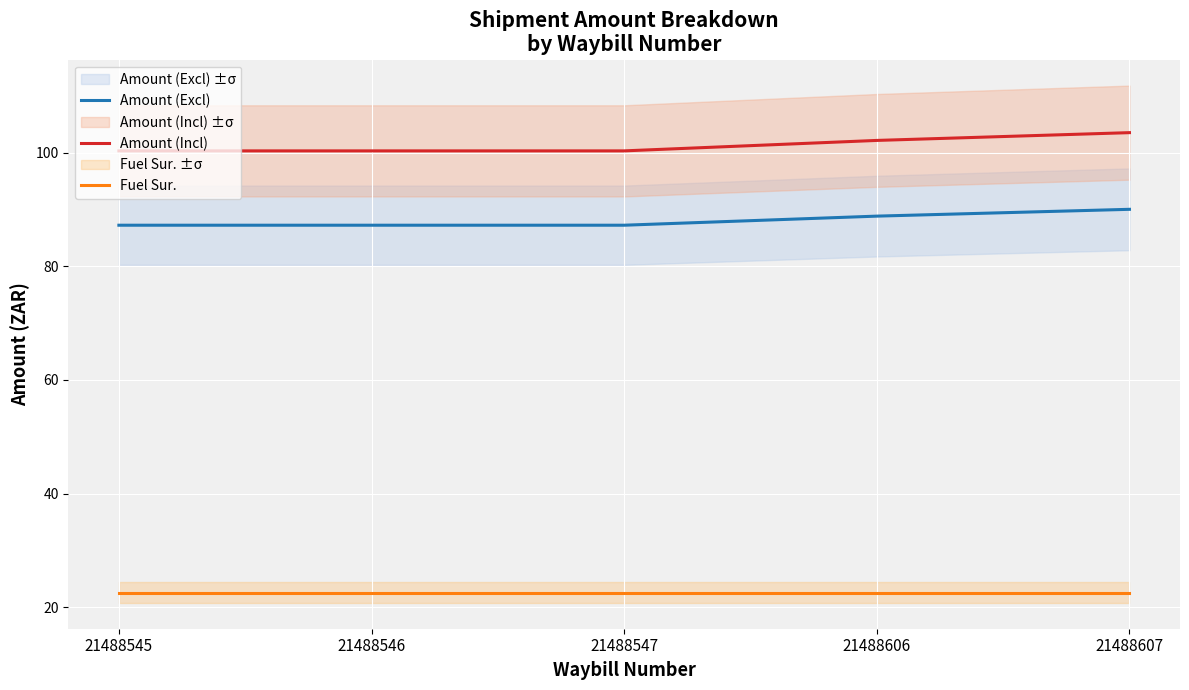

Reading right to left, list all the values displayed in this chart.

Amount (Excl): 90.0	88.8	87.2	87.2	87.2
Amount (Incl): 103.5	102.2	100.3	100.3	100.3
Fuel Sur.: 22.6	22.6	22.6	22.6	22.6